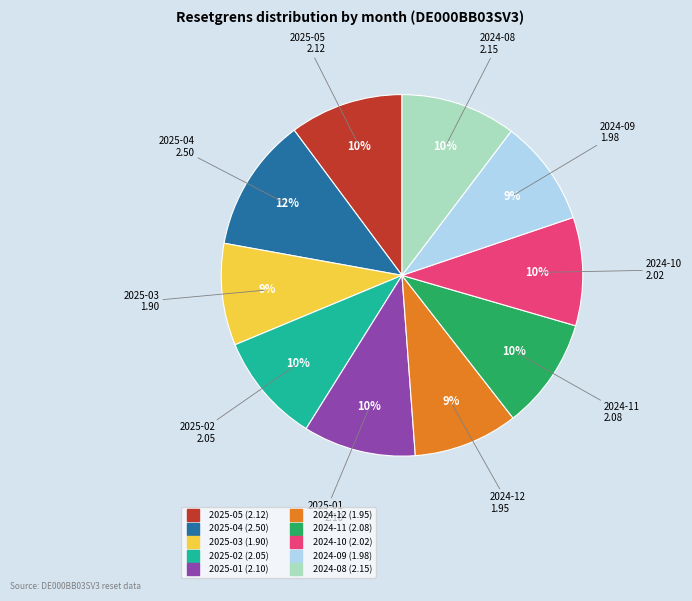

To the nearest percent, what is the difference between the largest and smallest slice percentages?

3%